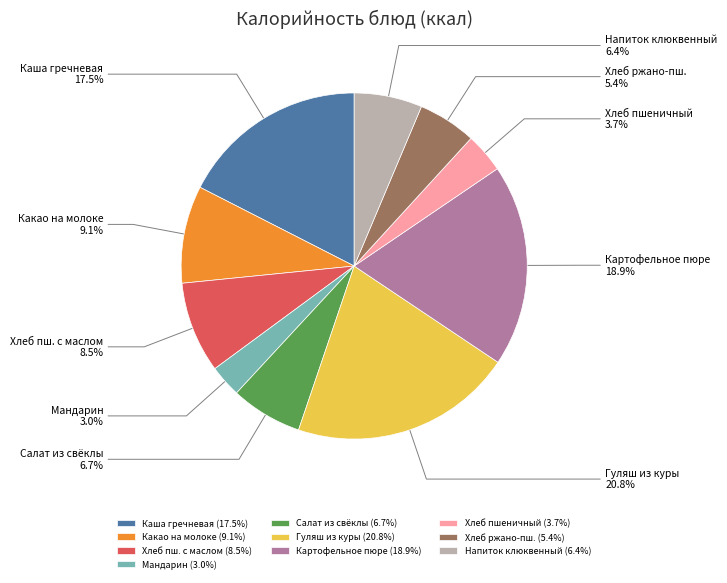

Combined, what portion of the pie is Напиток клюквенный and Гуляш из куры?

27.2%